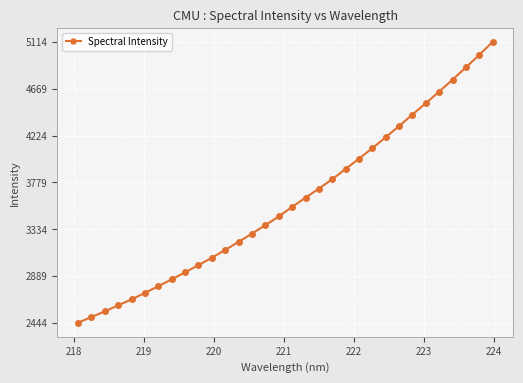

What is the maximum value shown in the chart?

5113.7